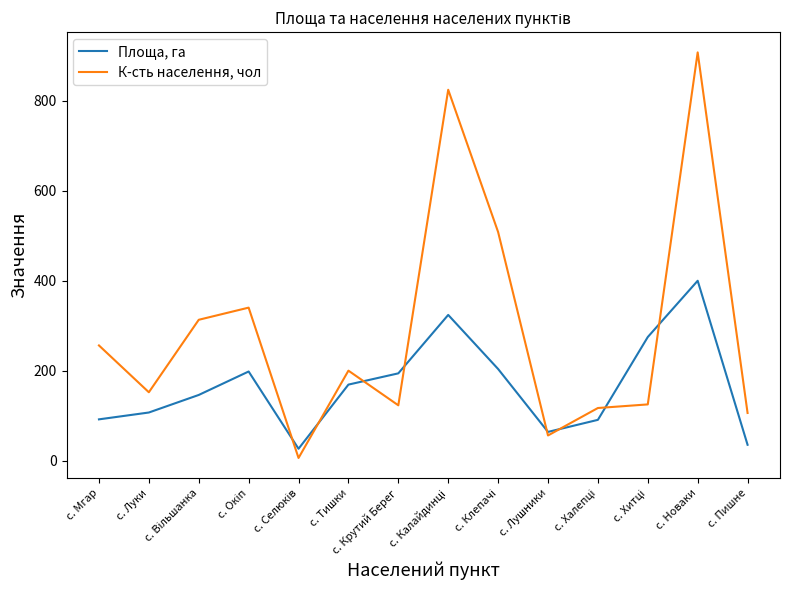

At which category is the sum across all series the highest?

с. Новаки